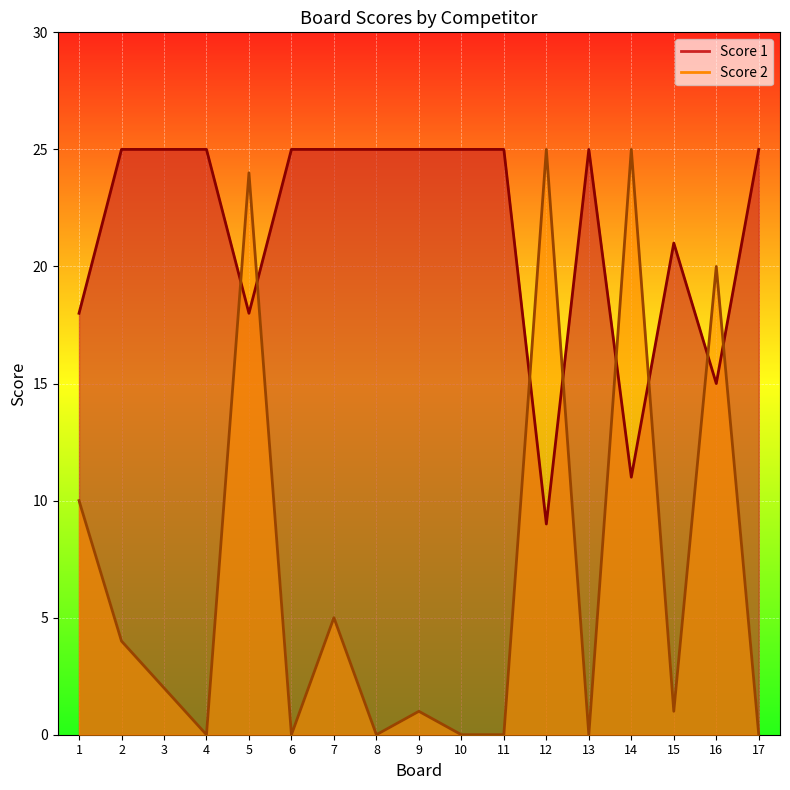

How many series are shown in this chart?

2